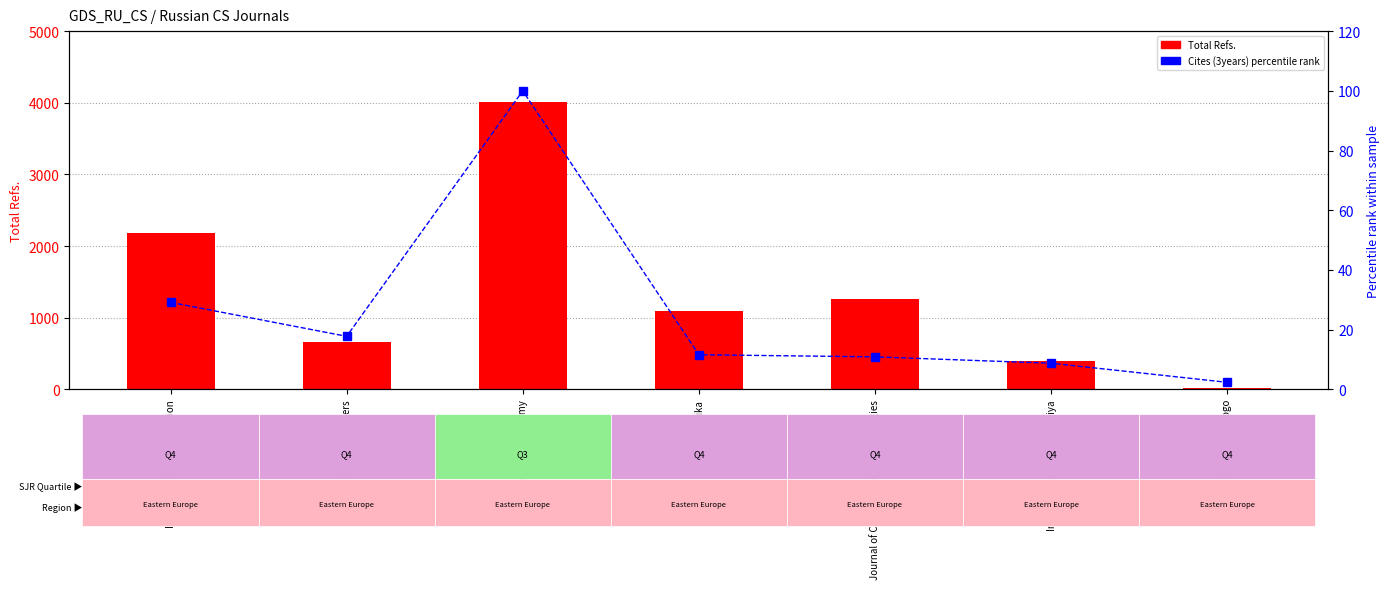

Is the value of Total Refs. at Vestnik Tomskogo greater than the value of Cites (3years) % rank at Sovremennye Problemy?

No